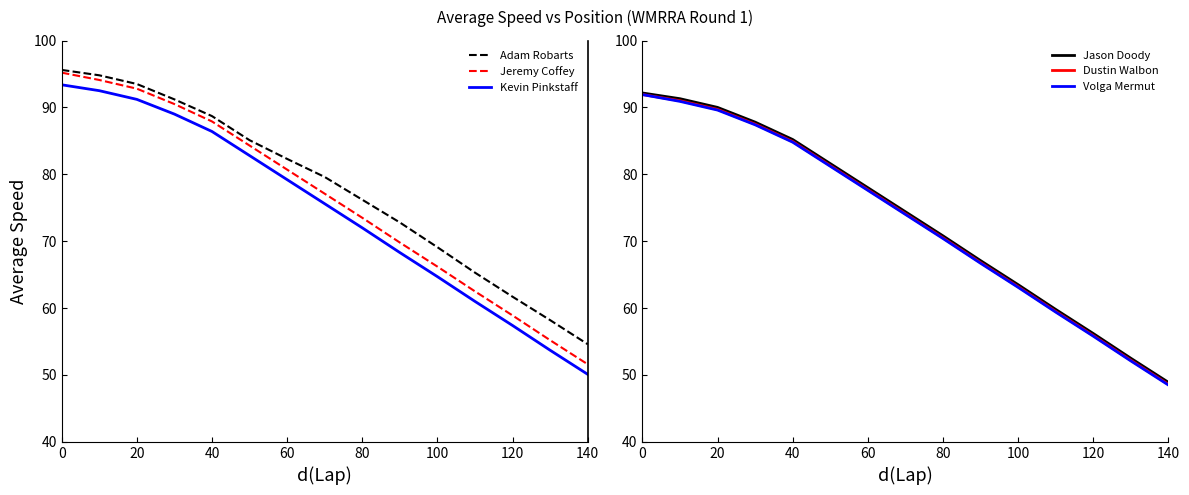

How many values in the Volga Mermut series are below 74?

7